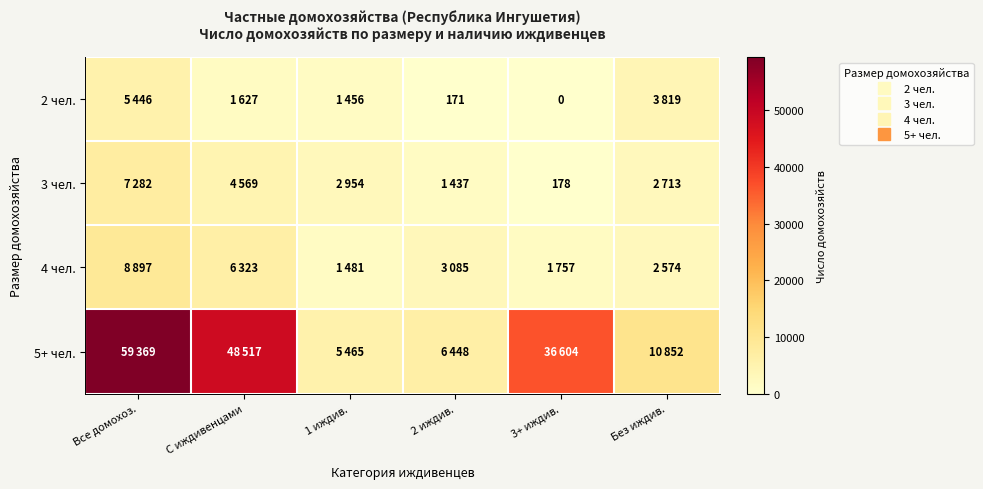

List the series in order of their peak value, lowest first.

2 чел., 3 чел., 4 чел., 5+ чел.